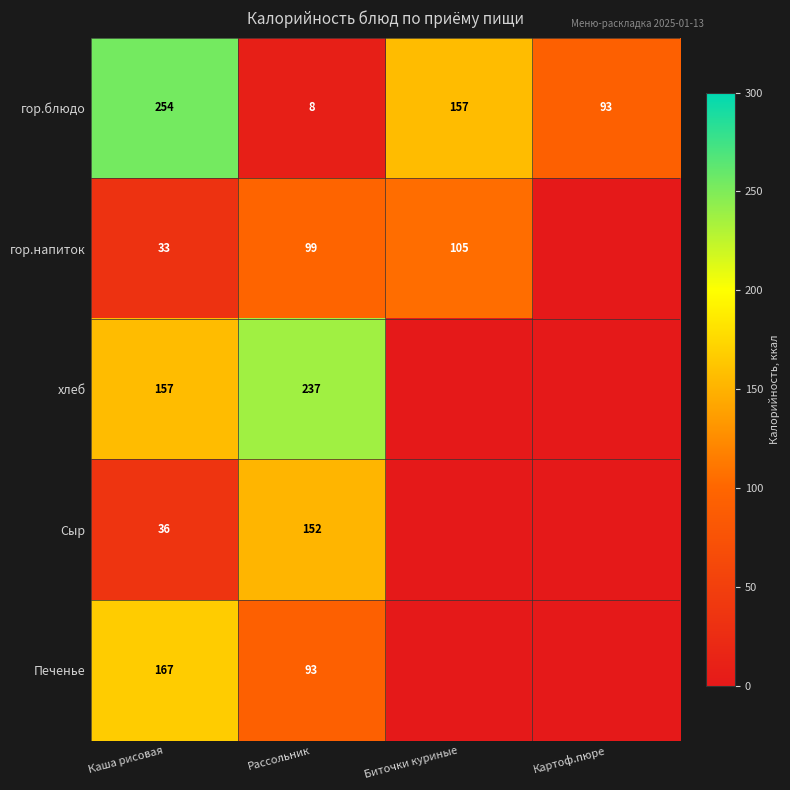

What is the highest value of the гор.блюдо series?

254